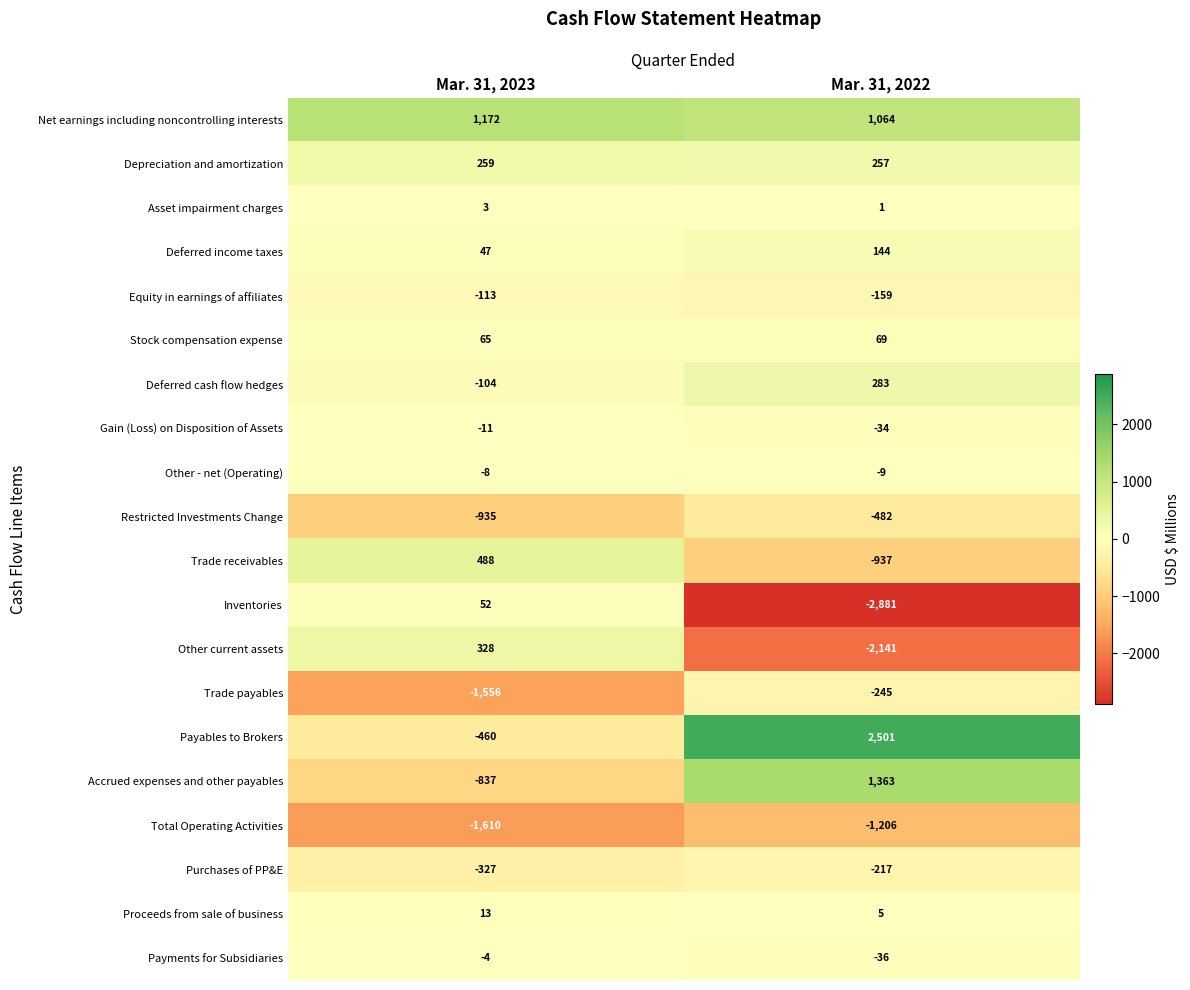

Which series has the largest total across all categories?

Net earnings including noncontrolling interests